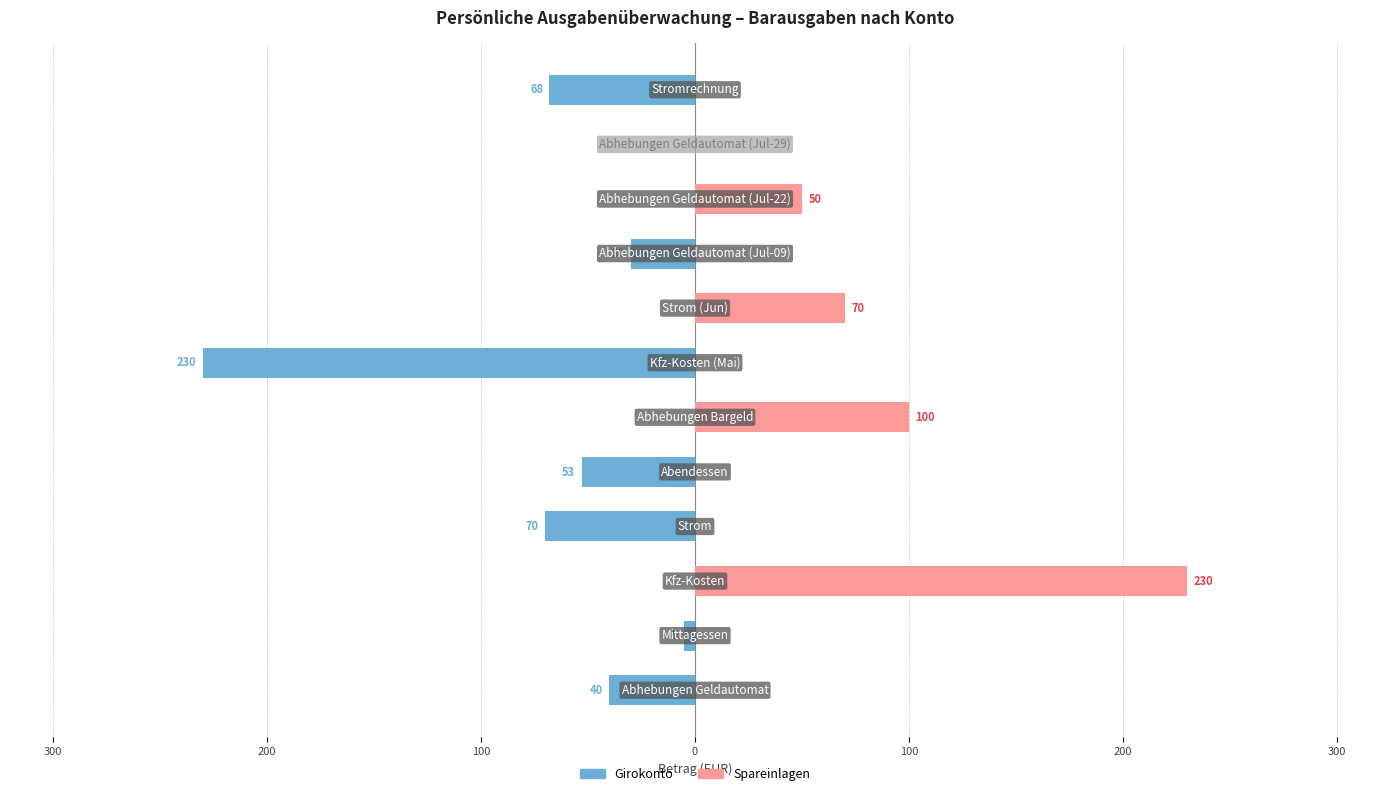

What is the difference between the maximum and minimum values in the Spareinlagen series?

230